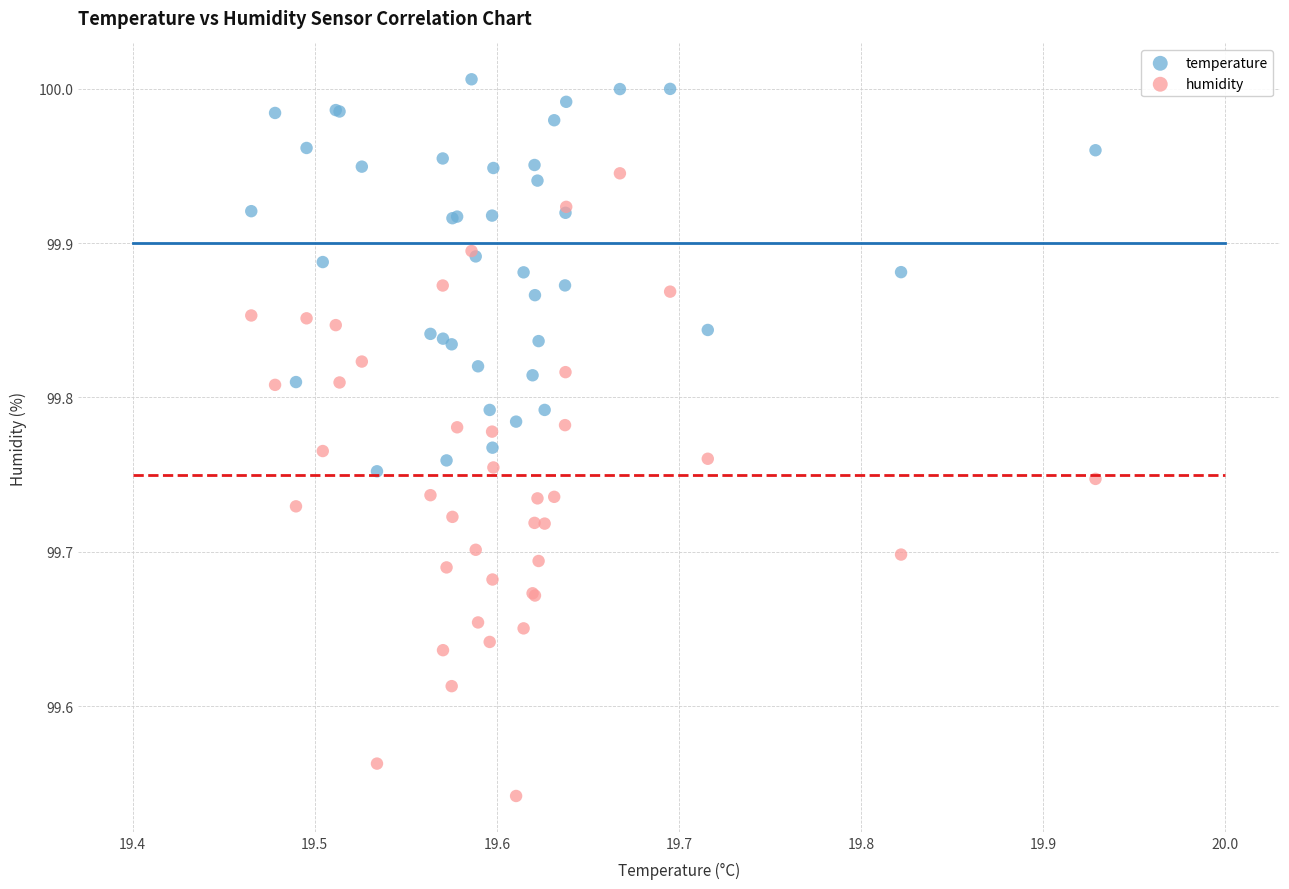

Which series contains the highest Y value?

temperature